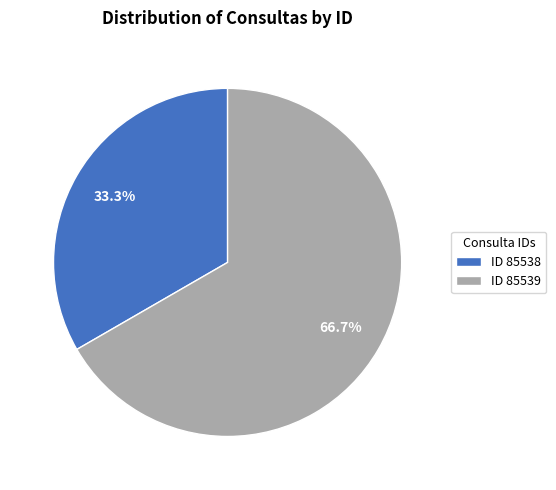

Between ID 85539 and ID 85538, which is larger?

ID 85539